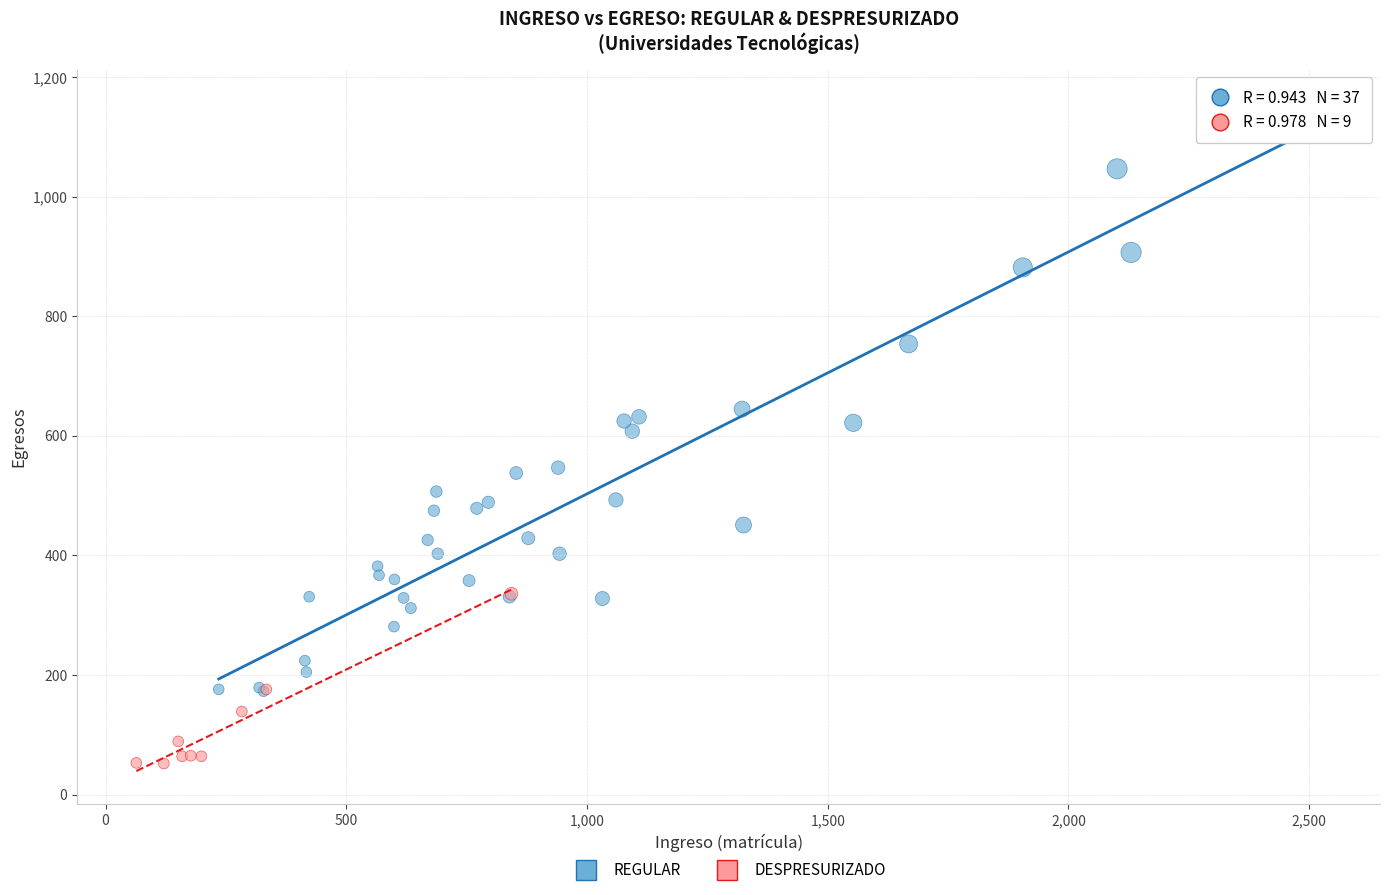

Which series reaches the maximum Y coordinate?

REGULAR